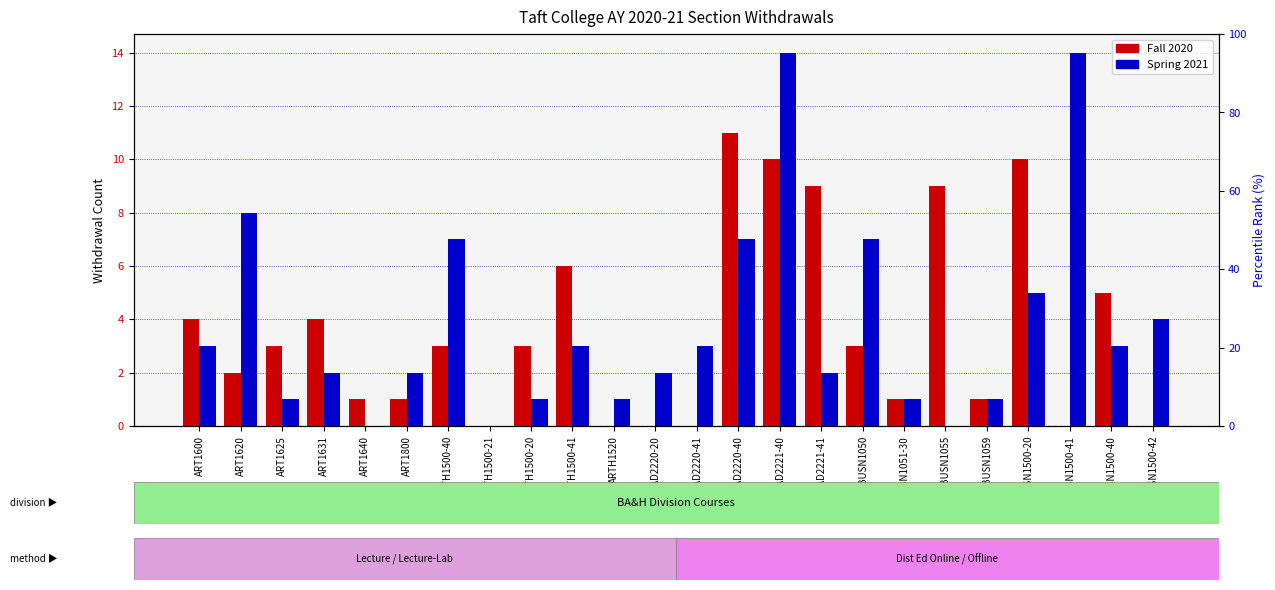

Reading left to right, list all the values displayed in this chart.

Fall 2020: 4	2	3	4	1	1	3	0	3	6	0	0	0	11	10	9	3	1	9	1	10	0	5	0
Spring 2021: 3	8	1	2	0	2	7	0	1	3	1	2	3	7	14	2	7	1	0	1	5	14	3	4